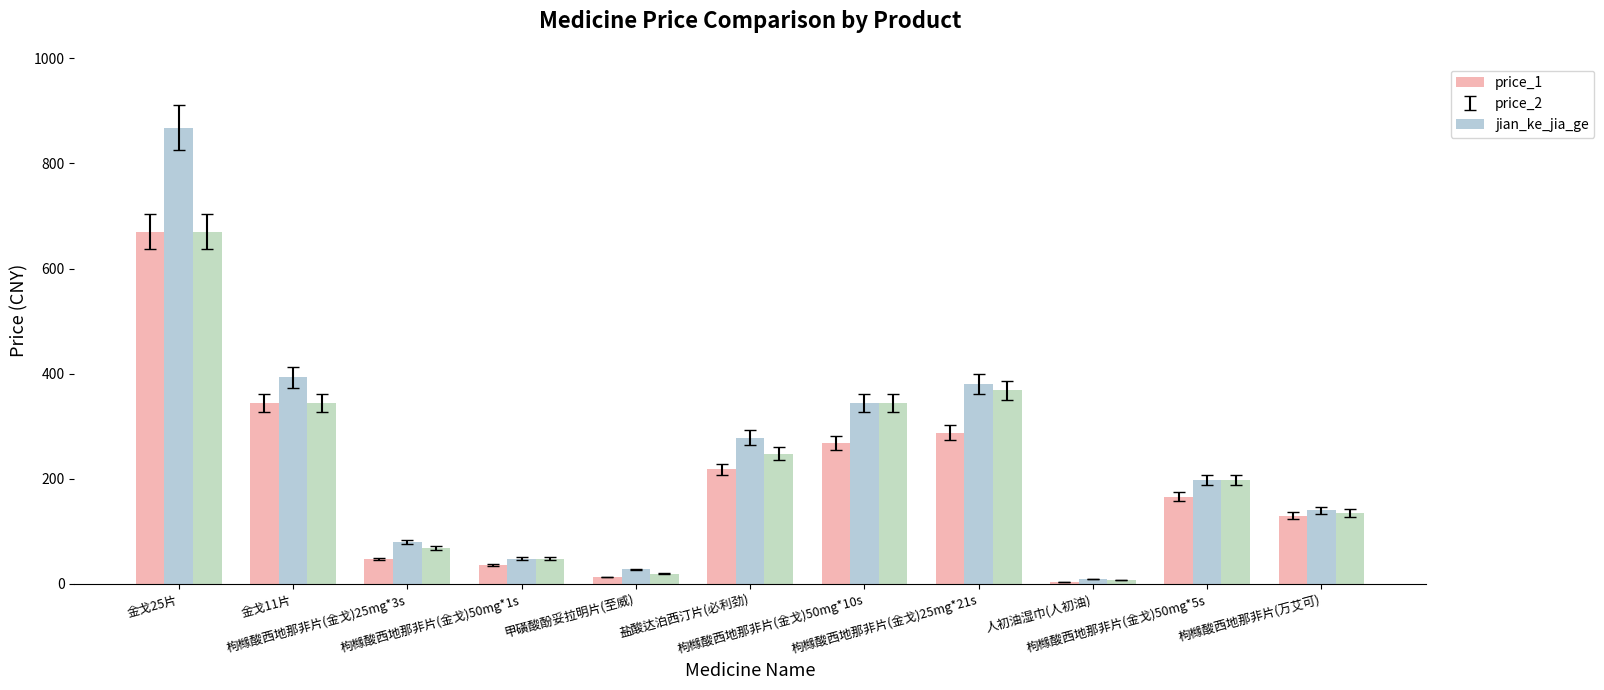

What is the value of the price_2 bar at the 2nd from the left?

393.0